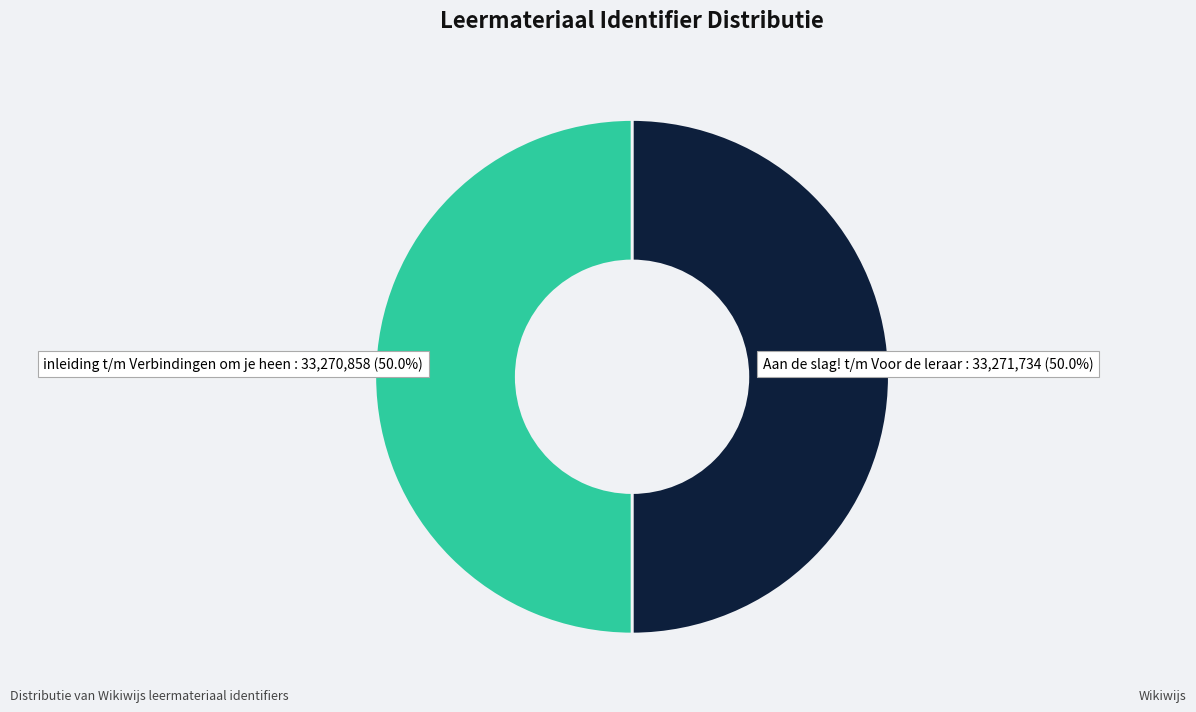

To the nearest percent, what is the average slice percentage?

50%